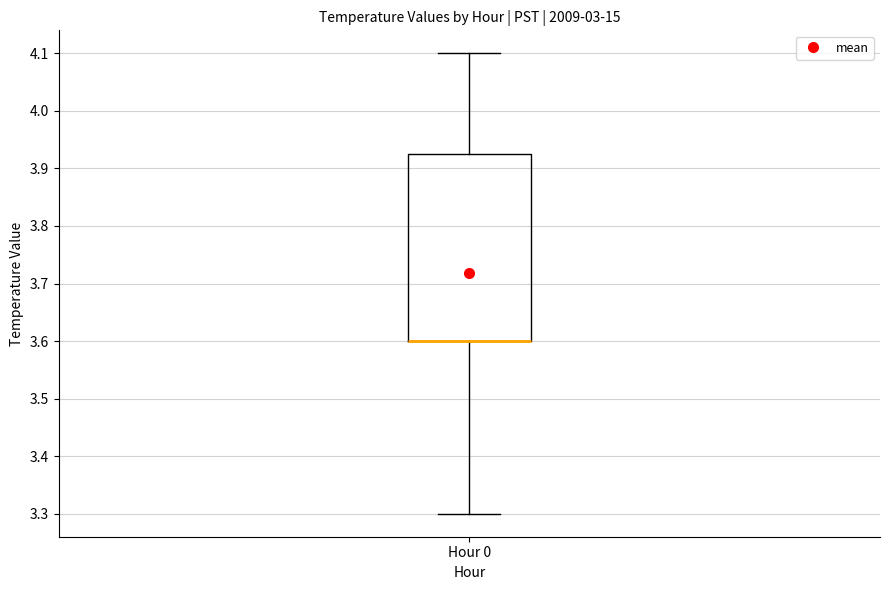

Read this box plot against the y-axis: the position of the median line, the range covered by the box, and the ends of both whiskers. The values are not printed on the chart, so give them approximately, as read against the axis.

median 3.60 (drawn on the box's lower edge), box 3.60 to 3.93, whiskers 3.30 to 4.10